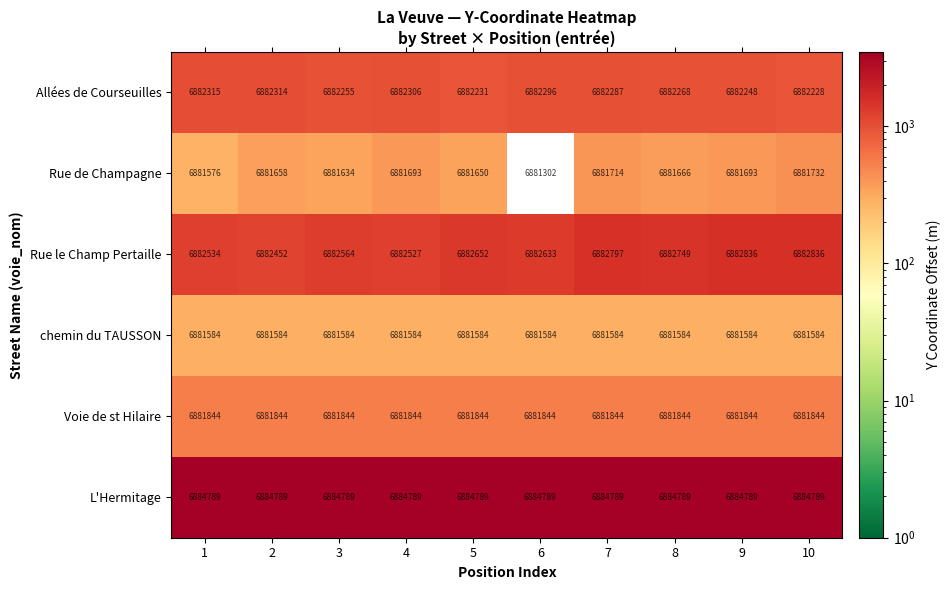

At which category is the sum across all series the highest?

7